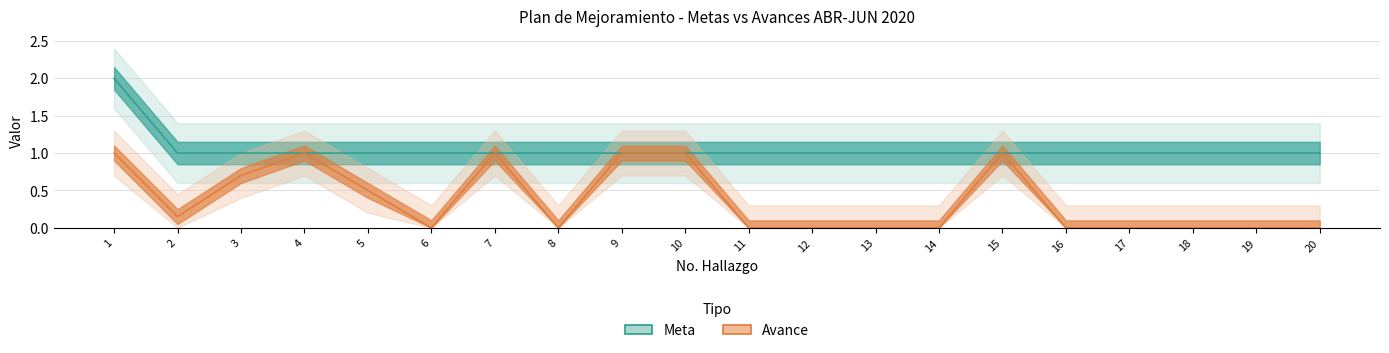

What is the value of the Meta point at the 18th from the left?

1.0